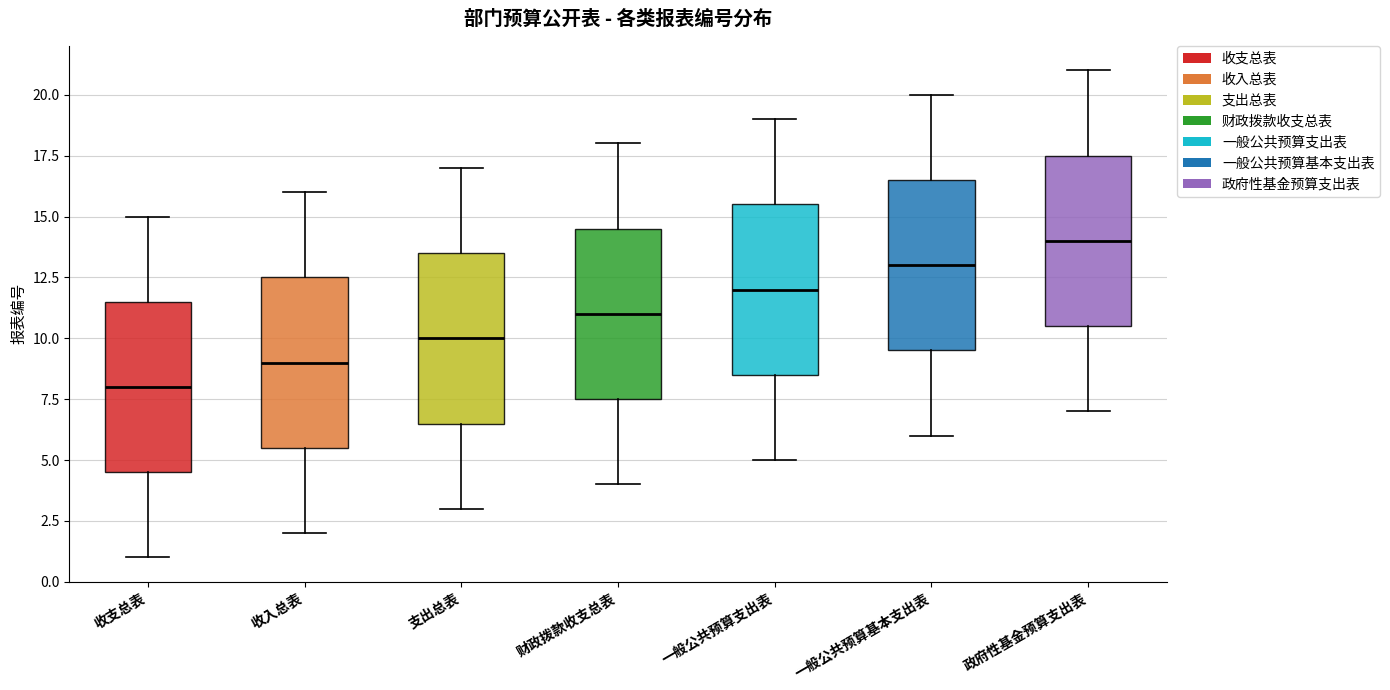

Where does the upper whisker of the box for 收支总表 end on the y-axis? The values are not printed on the chart, so give them approximately, as read against the axis.

15.0